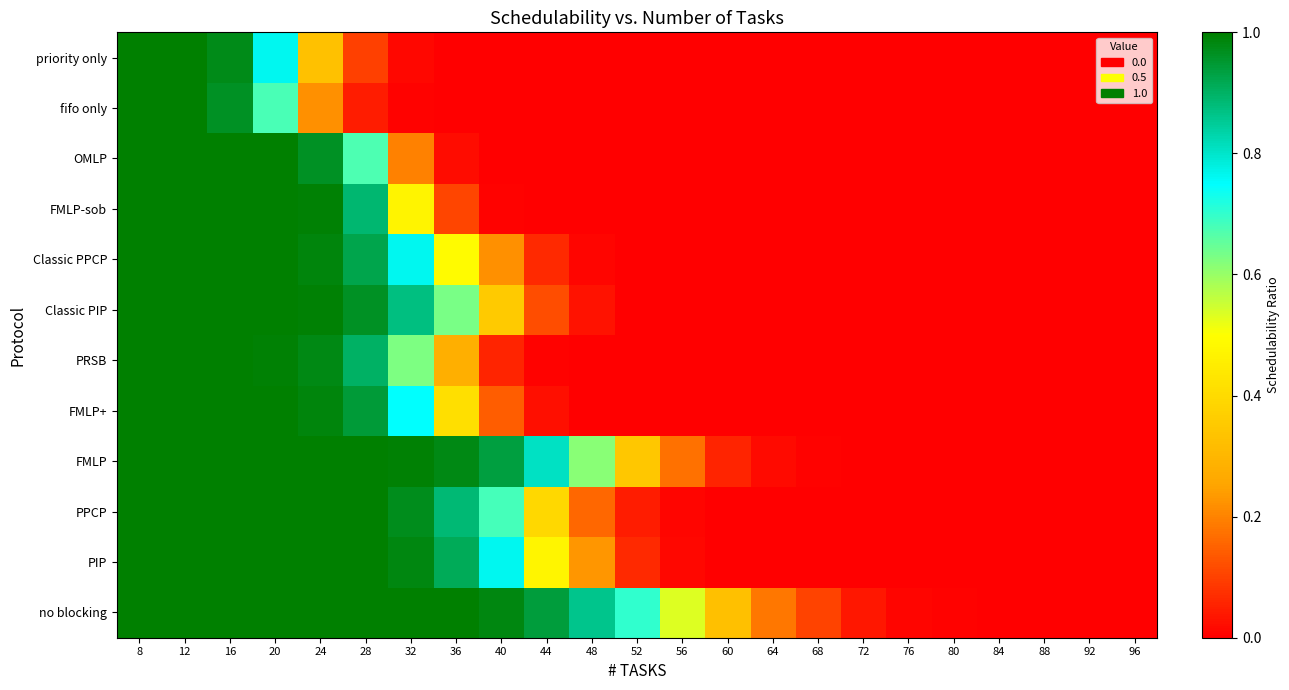

How many data points does each series have?

23